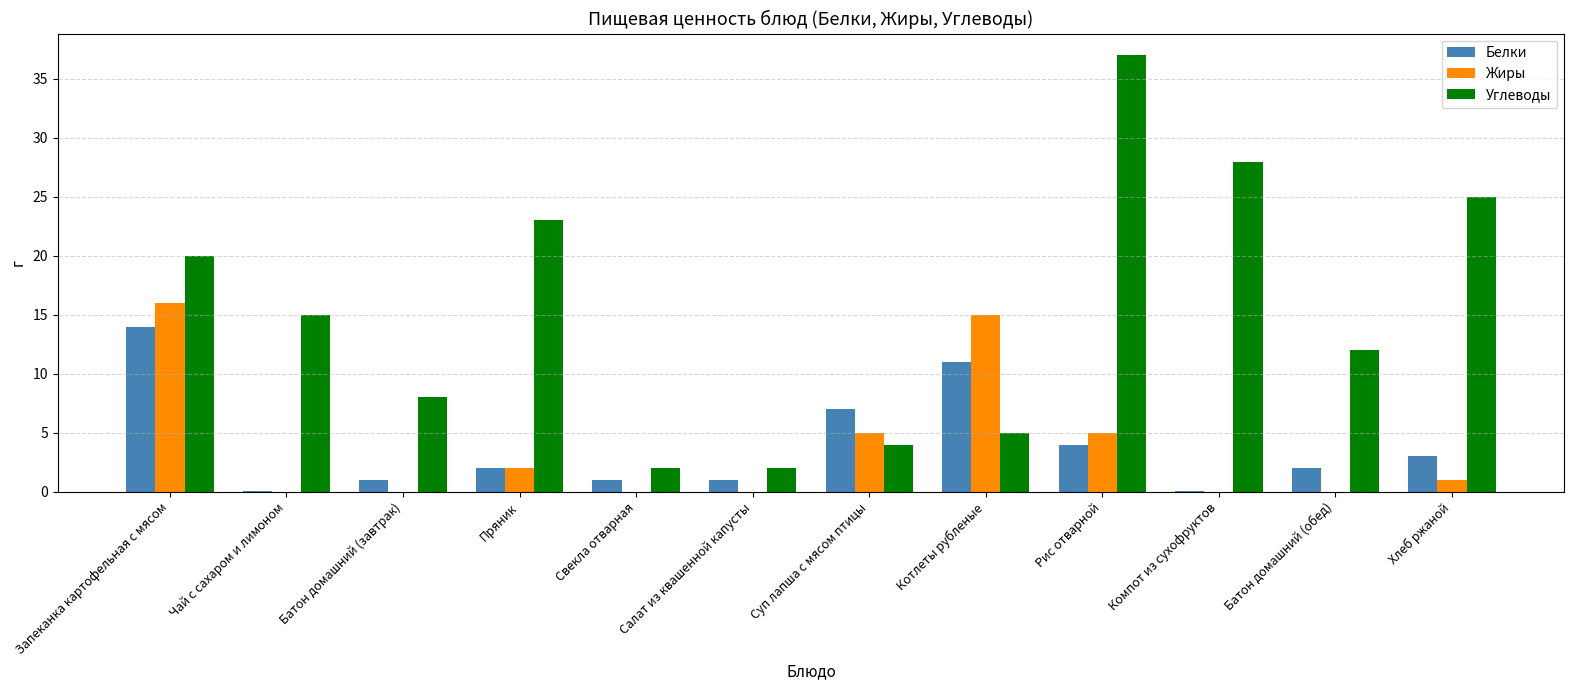

How many groups of bars are there?

12